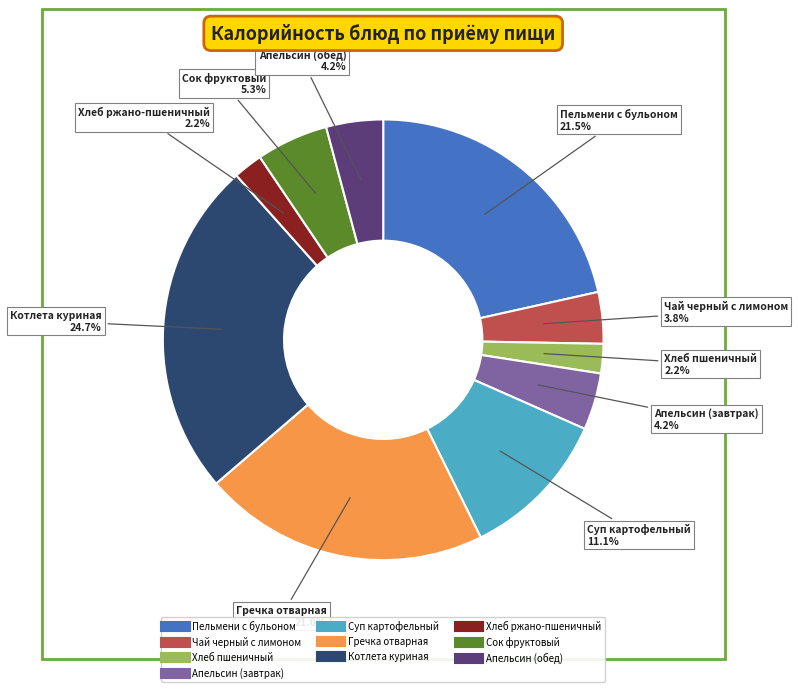

How many segments does this pie chart have?

10